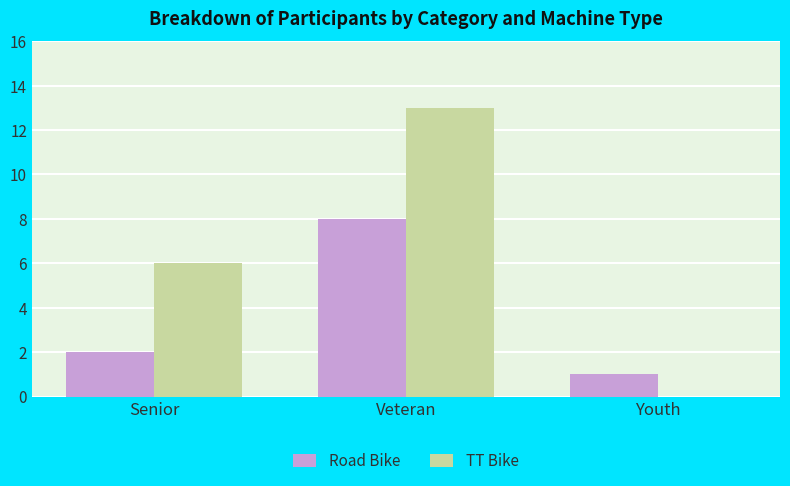

Which series has the largest range (max minus min)?

TT Bike